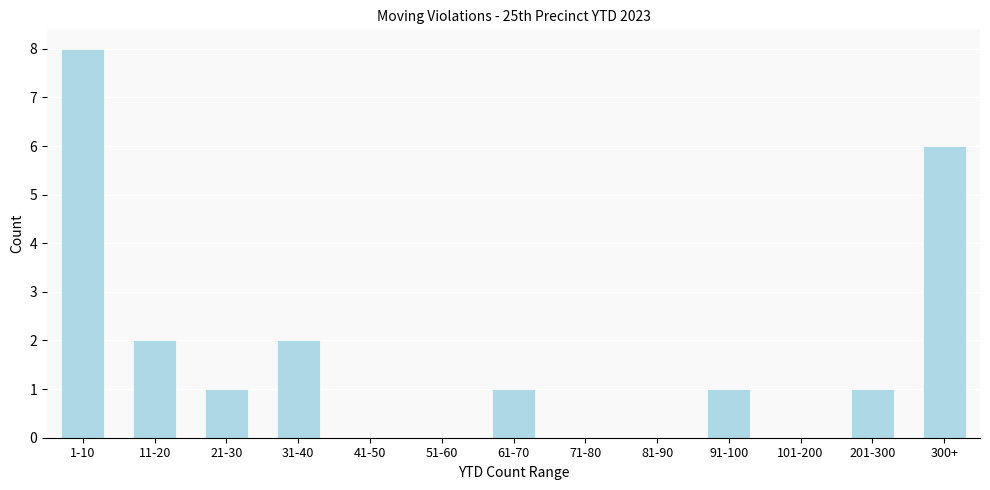

Which label corresponds to the largest value in the chart?

1-10